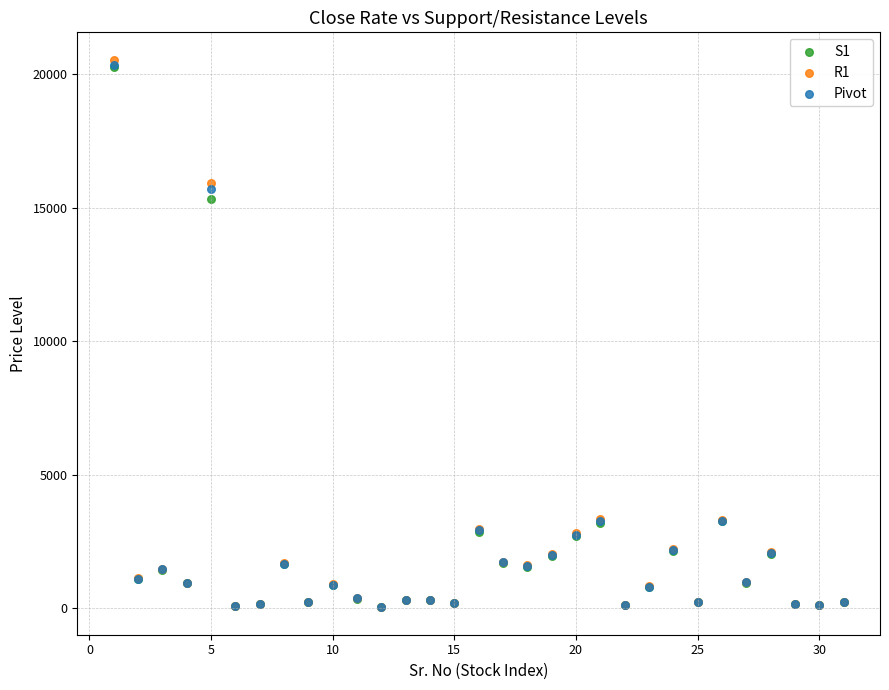

Which series reaches the maximum Y coordinate?

R1